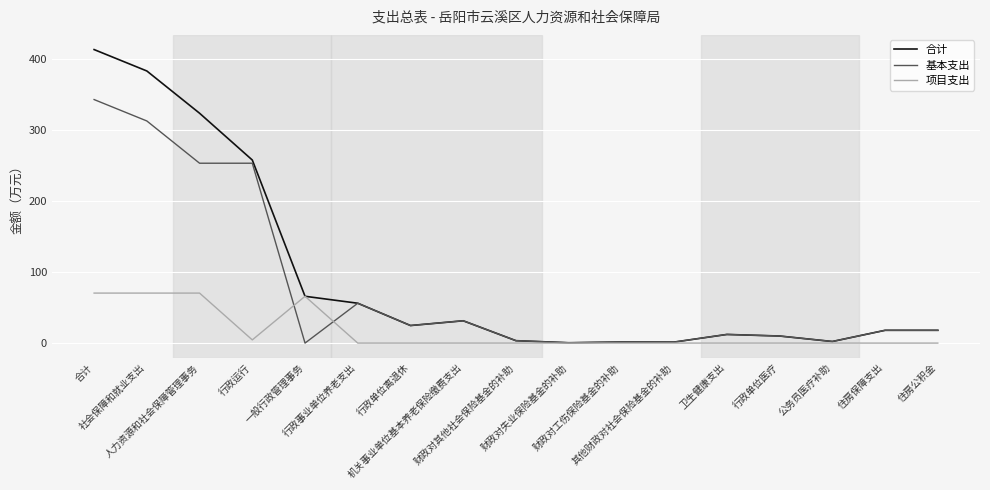

Reading left to right, extract all data points from this chart.

合计: 合计=413.9	社会保障和就业支出=383.7	人力资源和社会保障管理事务=324.1	行政运行=258.1	一般行政管理事务=66.0	行政事业单位养老支出=56.2	行政单位离退休=24.8	机关事业单位基本养老保险缴费支出=31.4	财政对其他社会保险基金的补助=3.4	财政对失业保险基金的补助=0.5	财政对工伤保险基金的补助=1.5	其他财政对社会保险基金的补助=1.4	卫生健康支出=12.2	行政单位医疗=10.0	公务员医疗补助=2.2	住房保障支出=18.0	住房公积金=18.0
基本支出: 合计=343.4	社会保障和就业支出=313.2	人力资源和社会保障管理事务=253.6	行政运行=253.6	一般行政管理事务=0.0	行政事业单位养老支出=56.2	行政单位离退休=24.8	机关事业单位基本养老保险缴费支出=31.4	财政对其他社会保险基金的补助=3.4	财政对失业保险基金的补助=0.5	财政对工伤保险基金的补助=1.5	其他财政对社会保险基金的补助=1.4	卫生健康支出=12.2	行政单位医疗=10.0	公务员医疗补助=2.2	住房保障支出=18.0	住房公积金=18.0
项目支出: 合计=70.5	社会保障和就业支出=70.5	人力资源和社会保障管理事务=70.5	行政运行=4.5	一般行政管理事务=66.0	行政事业单位养老支出=0.0	行政单位离退休=0.0	机关事业单位基本养老保险缴费支出=0.0	财政对其他社会保险基金的补助=0.0	财政对失业保险基金的补助=0.0	财政对工伤保险基金的补助=0.0	其他财政对社会保险基金的补助=0.0	卫生健康支出=0.0	行政单位医疗=0.0	公务员医疗补助=0.0	住房保障支出=0.0	住房公积金=0.0